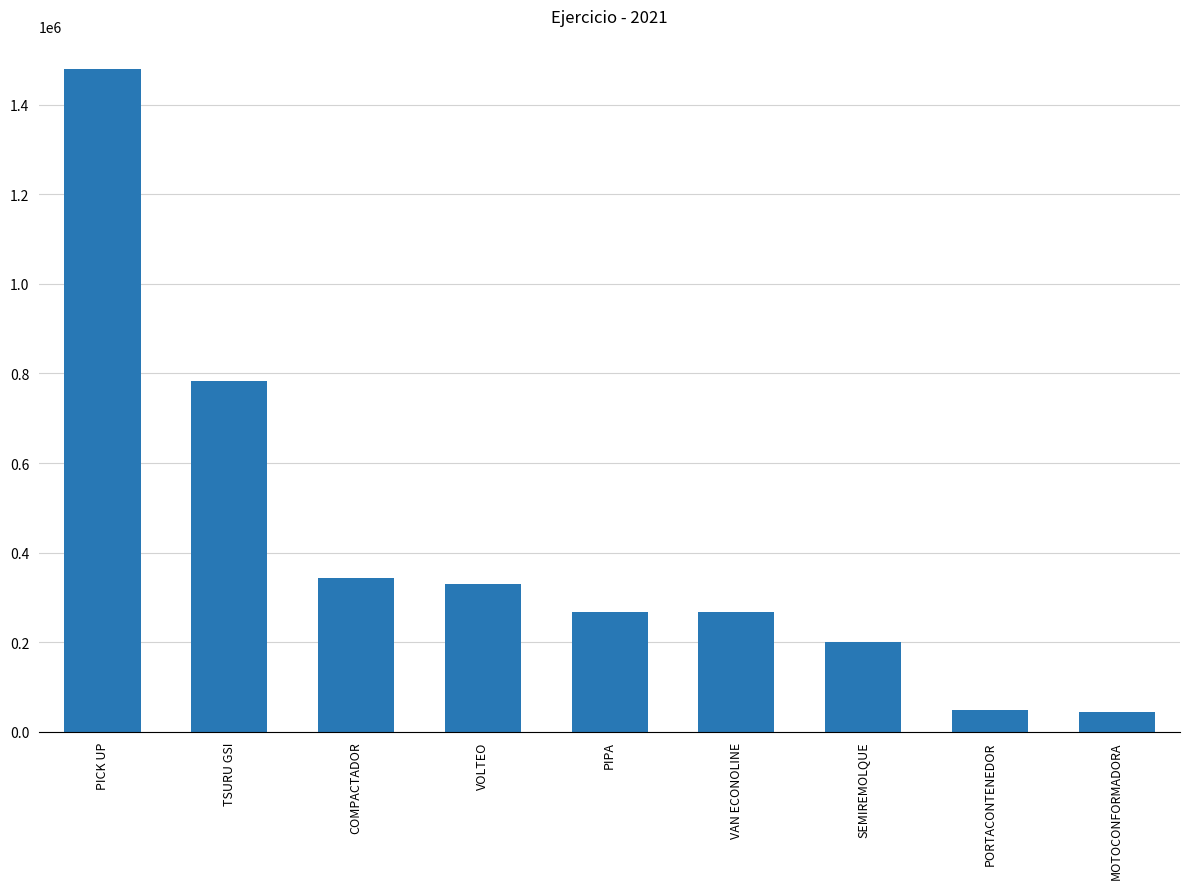

True or false: the data shows 49162 at SEMIREMOLQUE.

False